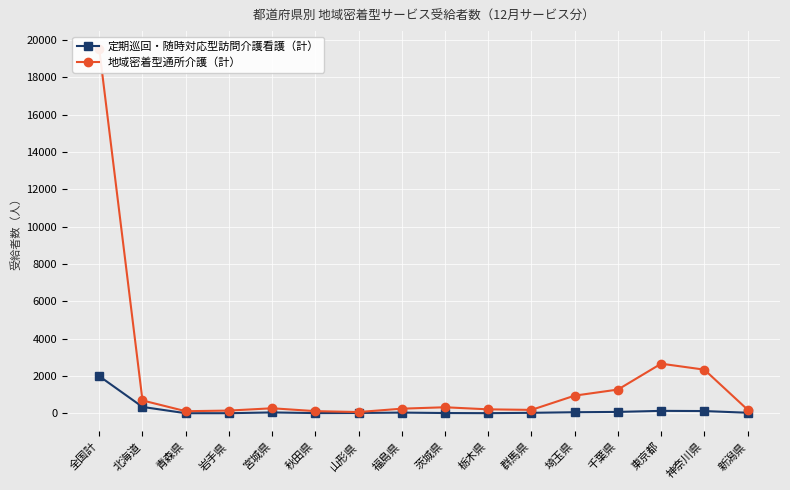

Is the value of 定期巡回・随時対応型訪問介護看護（計） at 秋田県 greater than the value of 地域密着型通所介護（計） at 北海道?

No